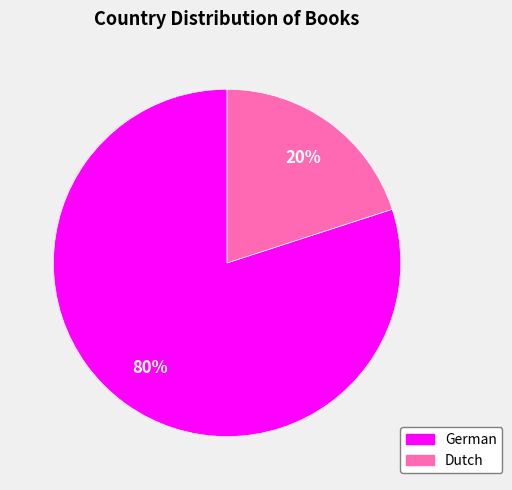

How many slices are in this pie chart?

2